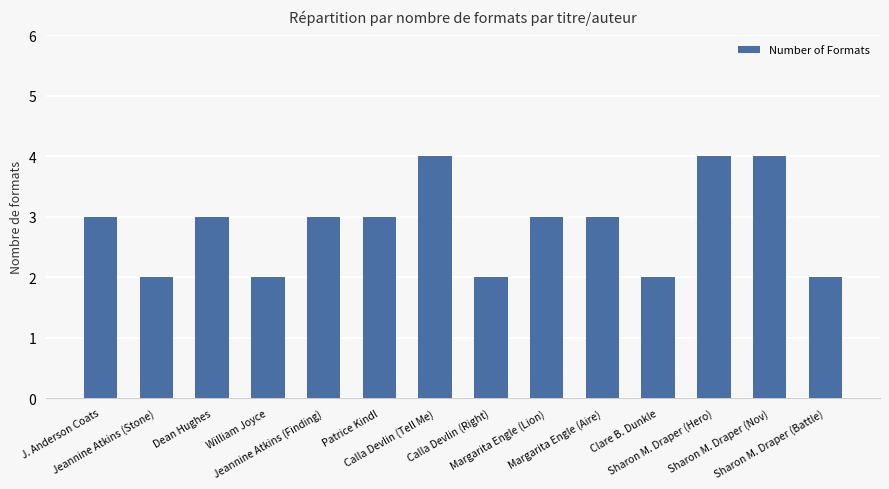

How many distinct data groups are displayed?

1